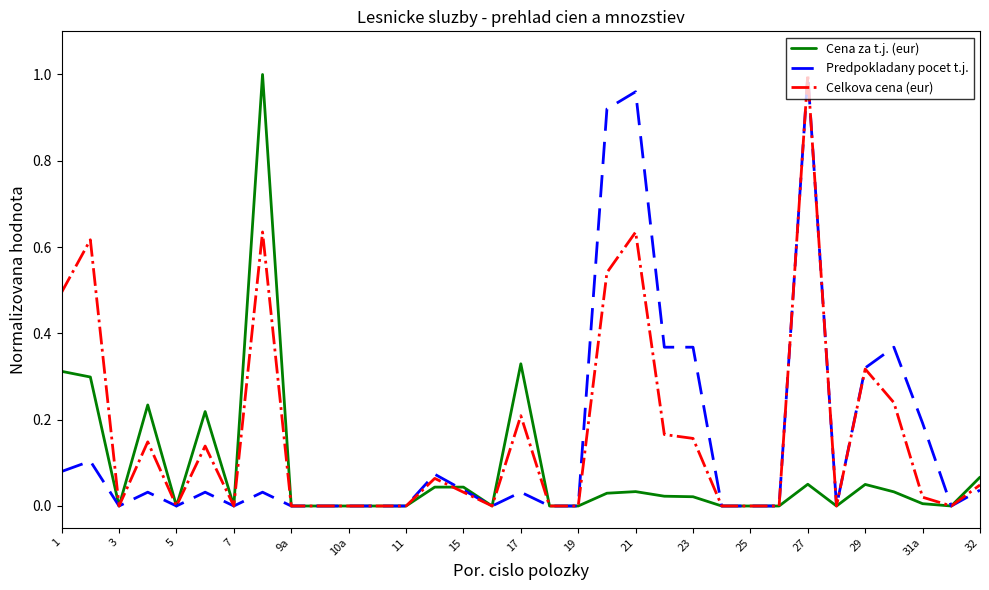

Is it true that Cena za t.j. (eur) equals 0.0 at 27?

False